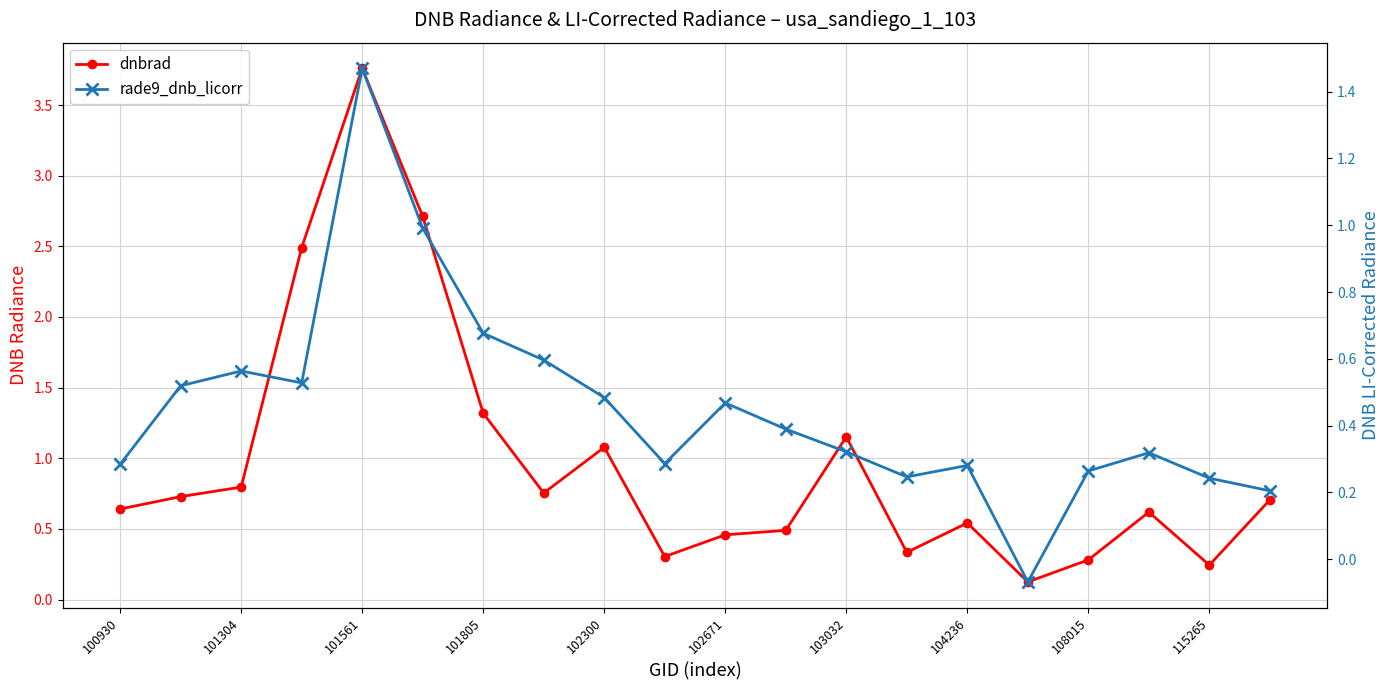

What are all the series names shown in the legend?

dnbrad, rade9_dnb_licorr